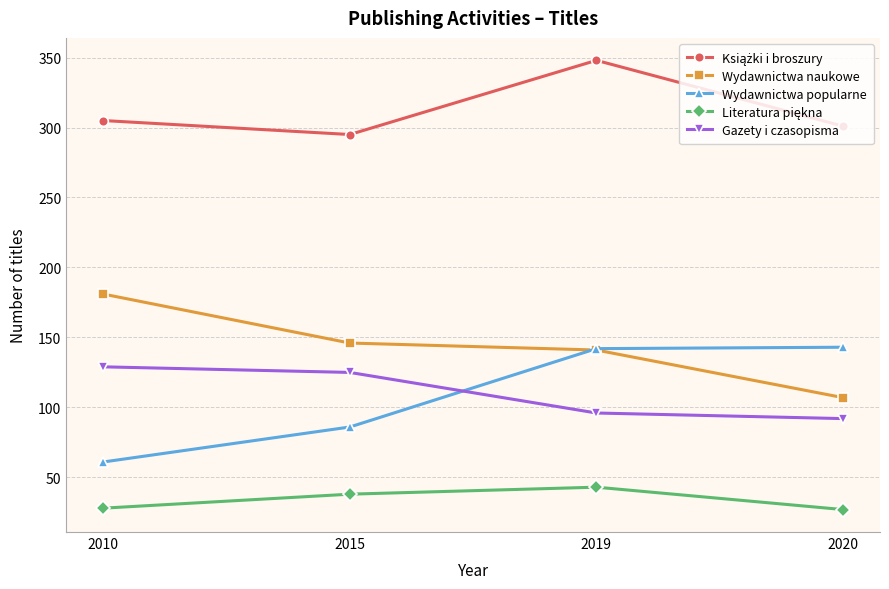

Where does the Gazety i czasopisma series first go above 125?

2010